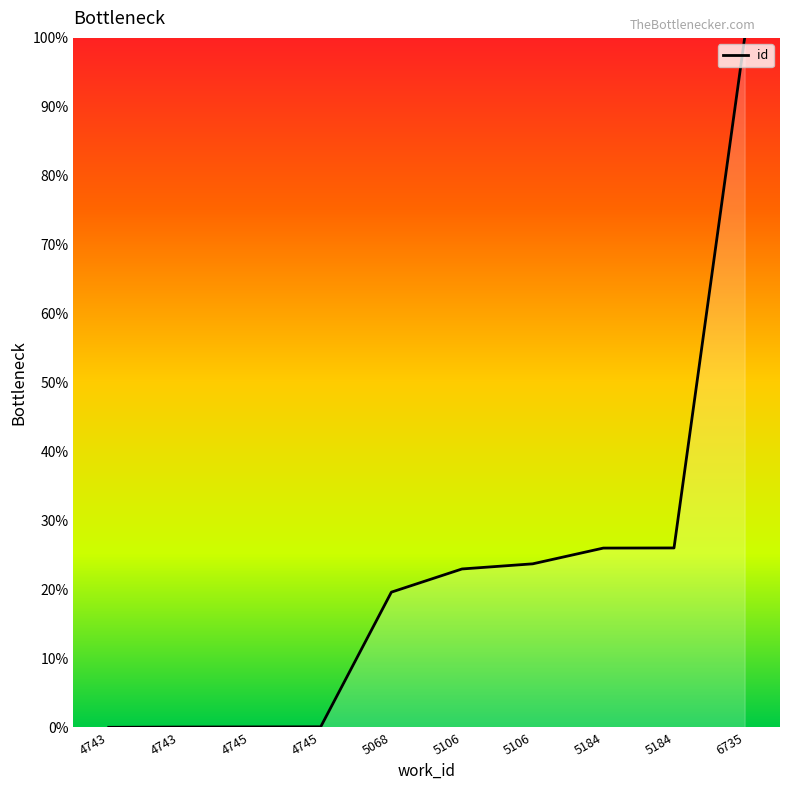

How many lines are shown in the chart?

1